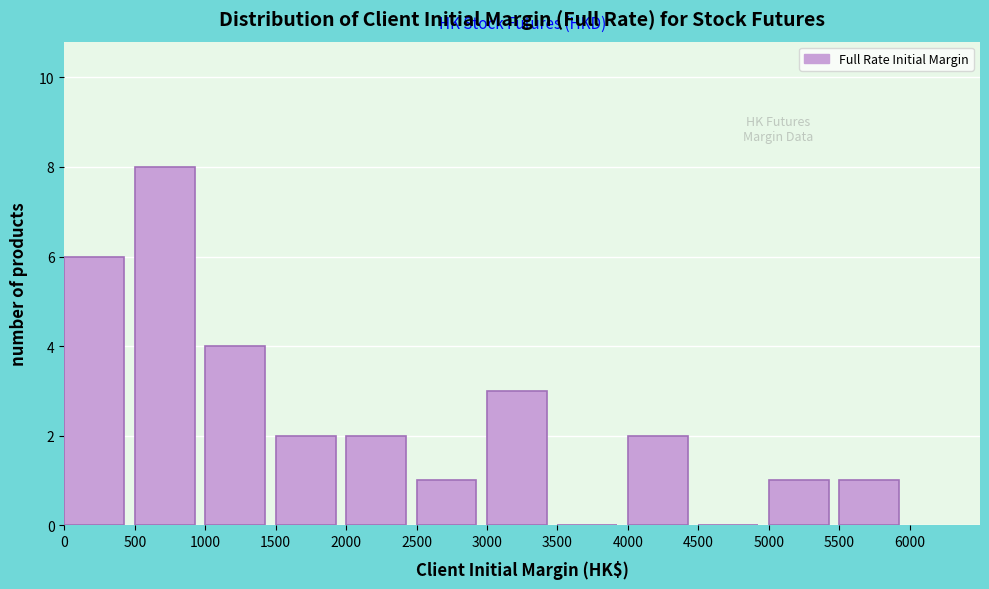

Reading left to right, list every bar in this chart as the range it spans on the x-axis followed by its height. The values are not printed on the chart, so give them approximately, as read against the axis.

0 to 500: 6
500 to 1000: 8
1000 to 1500: 4
1500 to 2000: 2
2000 to 2500: 2
2500 to 3000: 1
3000 to 3500: 3
3500 to 4000: 0
4000 to 4500: 2
4500 to 5000: 0
5000 to 5500: 1
5500 to 6000: 1